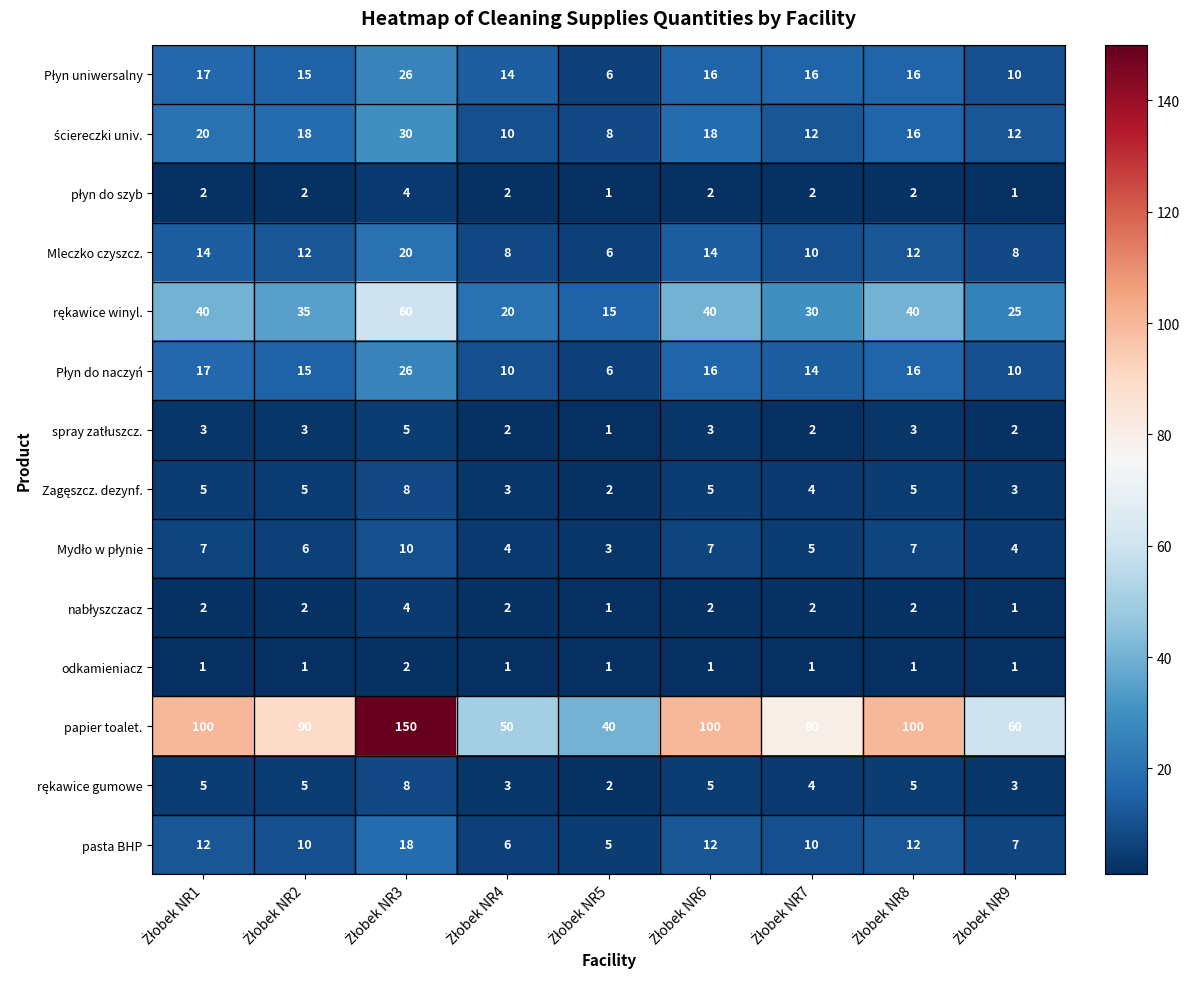

What is the difference between the second highest and minimum values in the papier toalet. series?

60